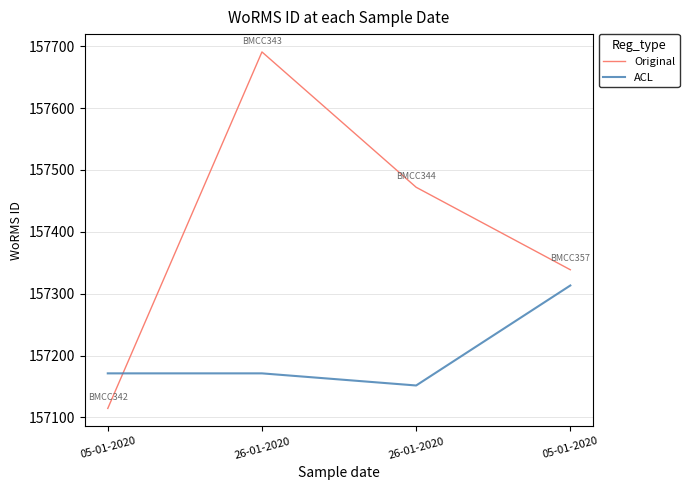

What are all the series names shown in the legend?

Original, ACL